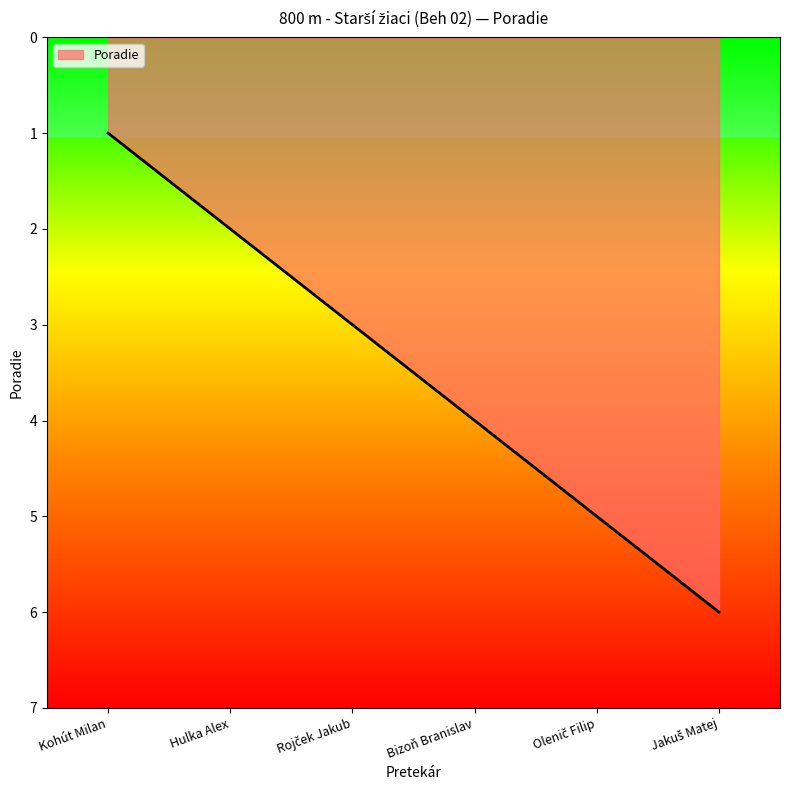

What position from the right is Kohút Milan?

6